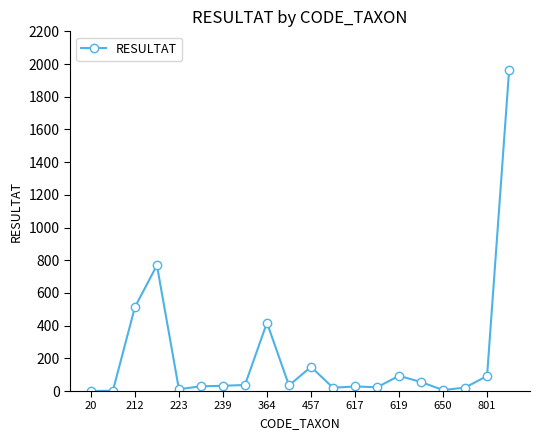

True or false: the data has more than 1 interior local peaks.

True